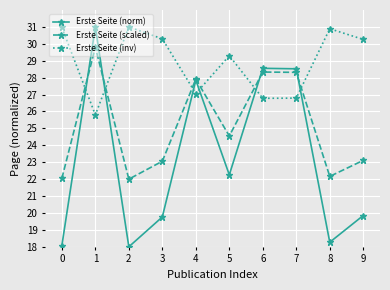

What is the maximum value shown in the chart?

31.0